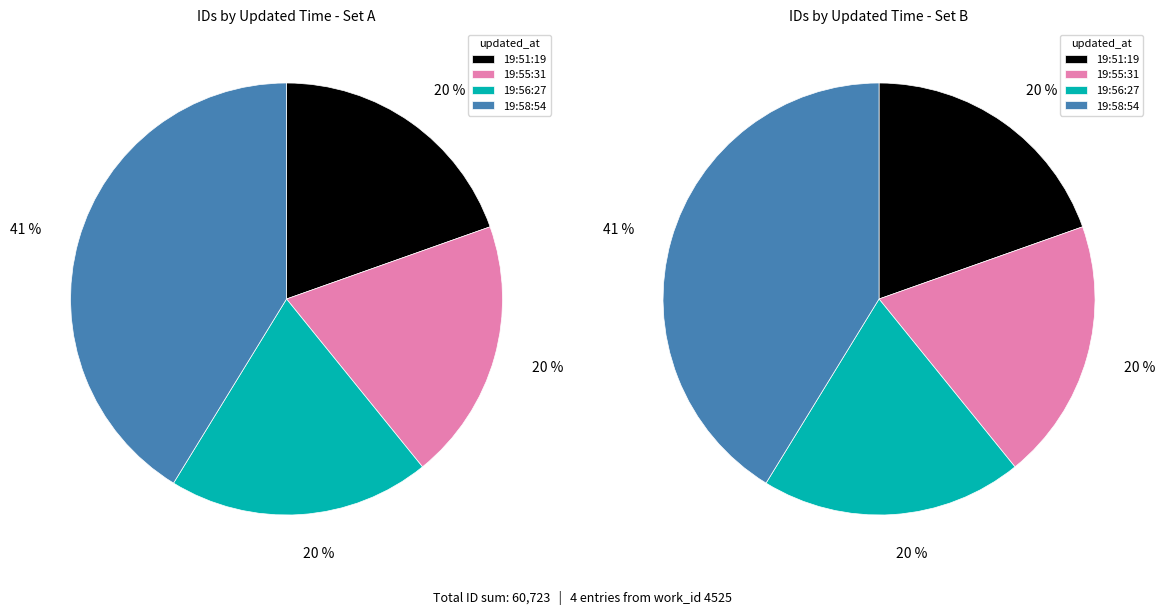

Does 2017-03-08 19:51:19 UTC represent more than half of the total?

No